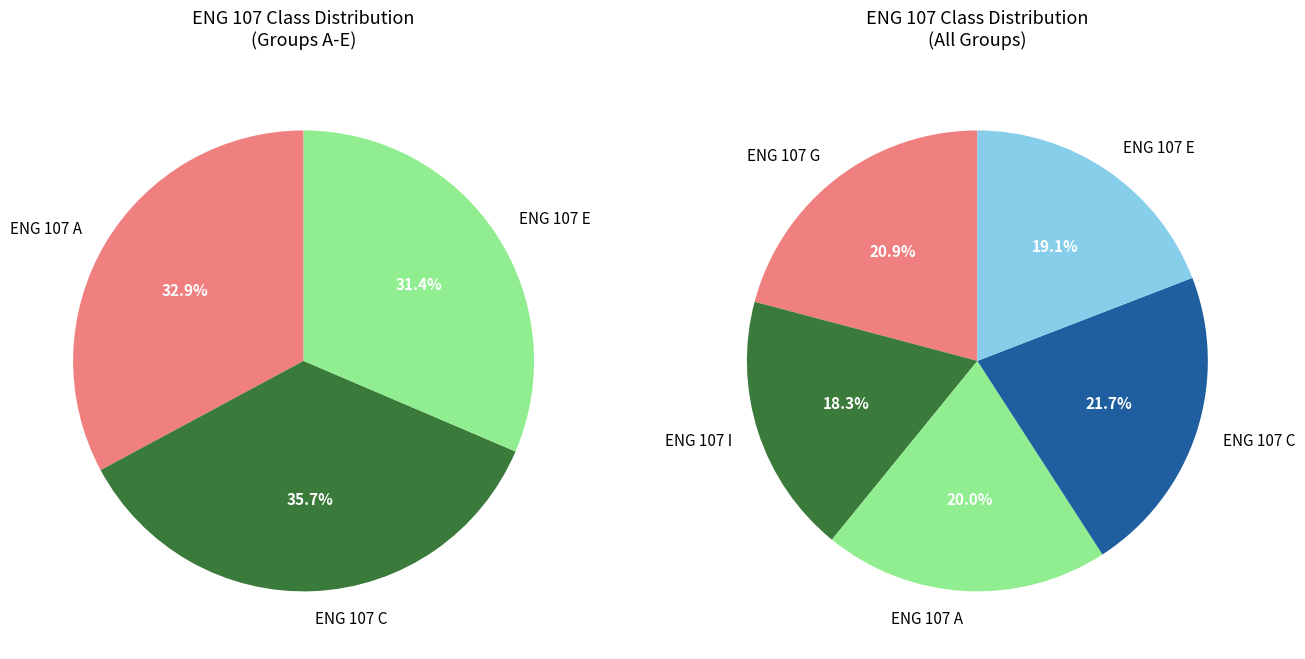

What percentage is the ENG 107 A slice, to the nearest percent?

20%